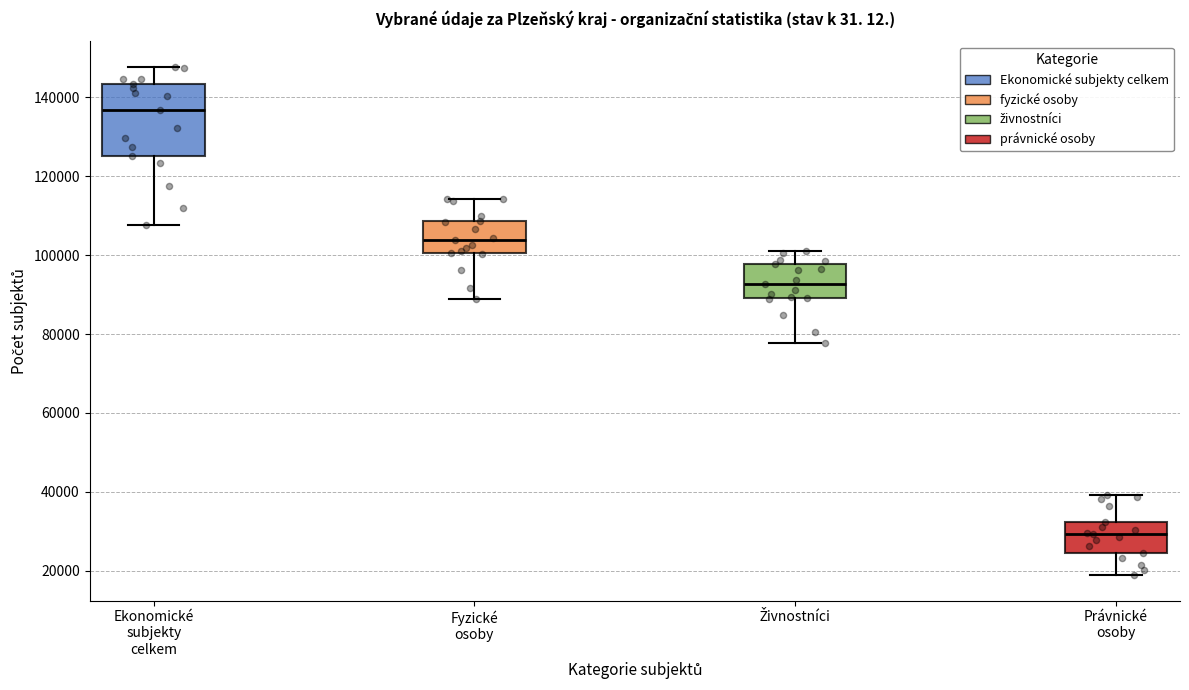

Comparing the boxes themselves (not the whiskers), which one is the tallest?

Ekonomické subjekty celkem